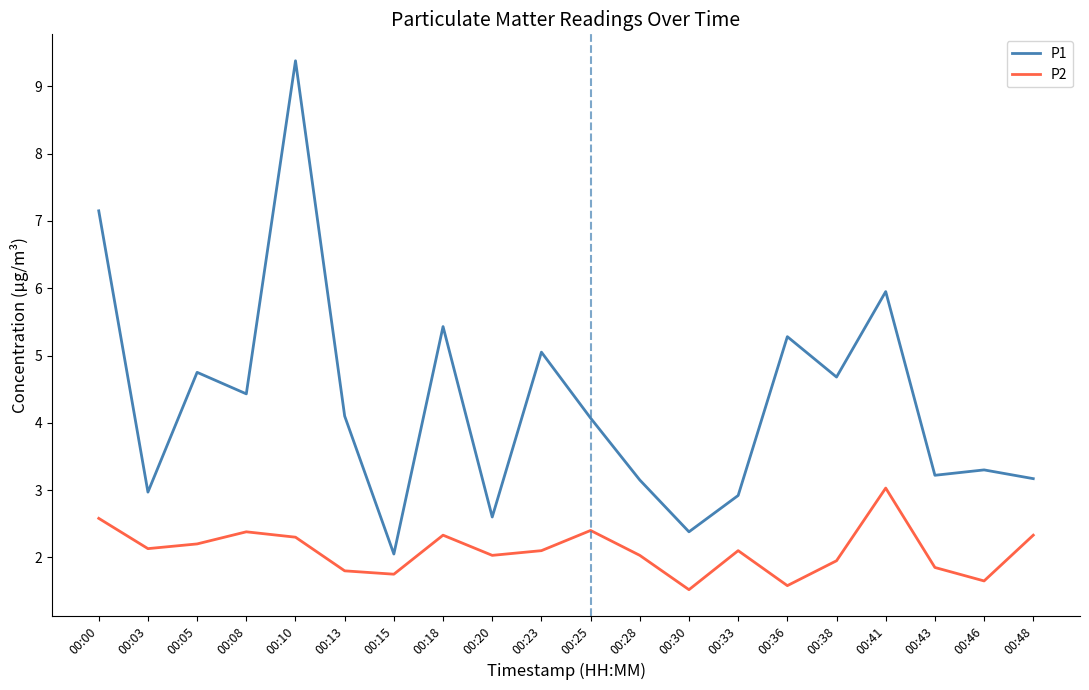

What is the difference between the highest and lowest values at 00:13?

2.3